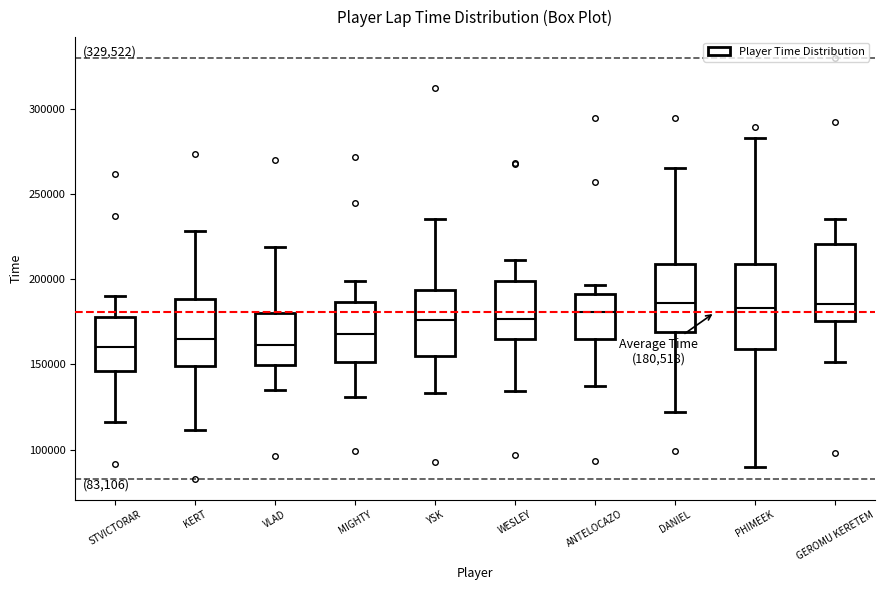

Which box is the tallest, from its lower edge to its upper edge?

PHIMEEK